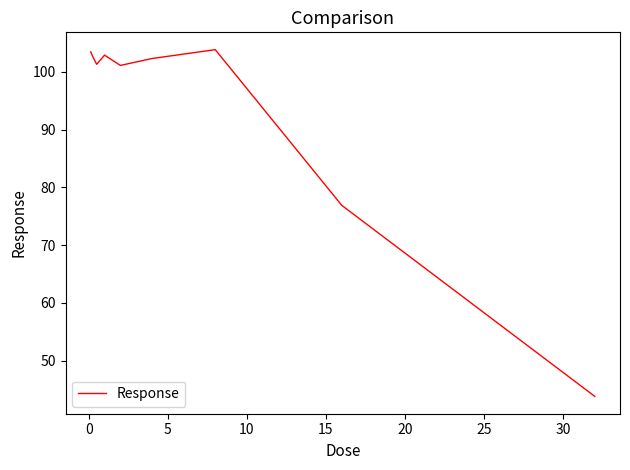

What is the maximum value shown in the chart?

103.9